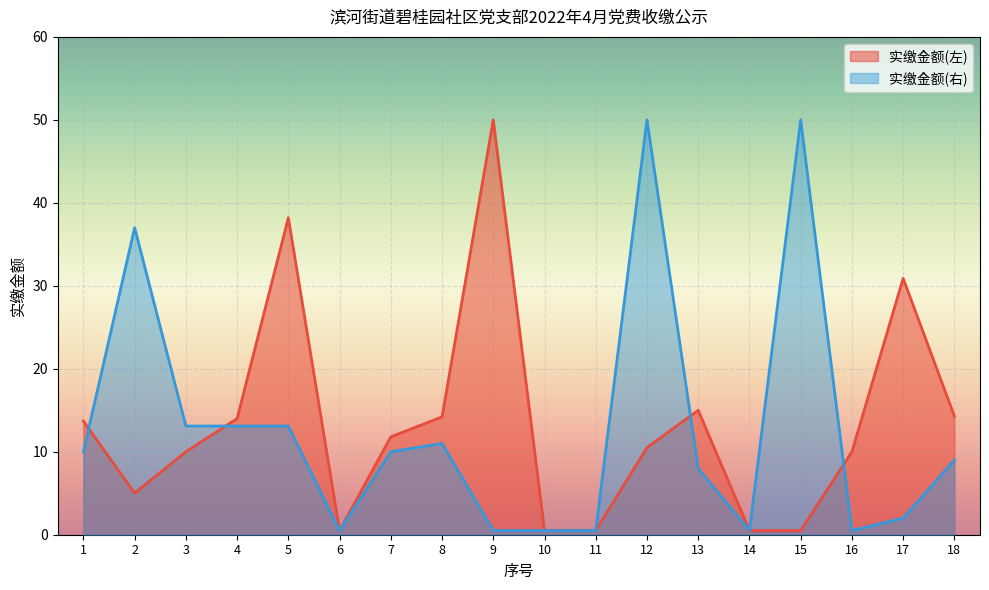

At which category does the chart reach its peak across all series?

9